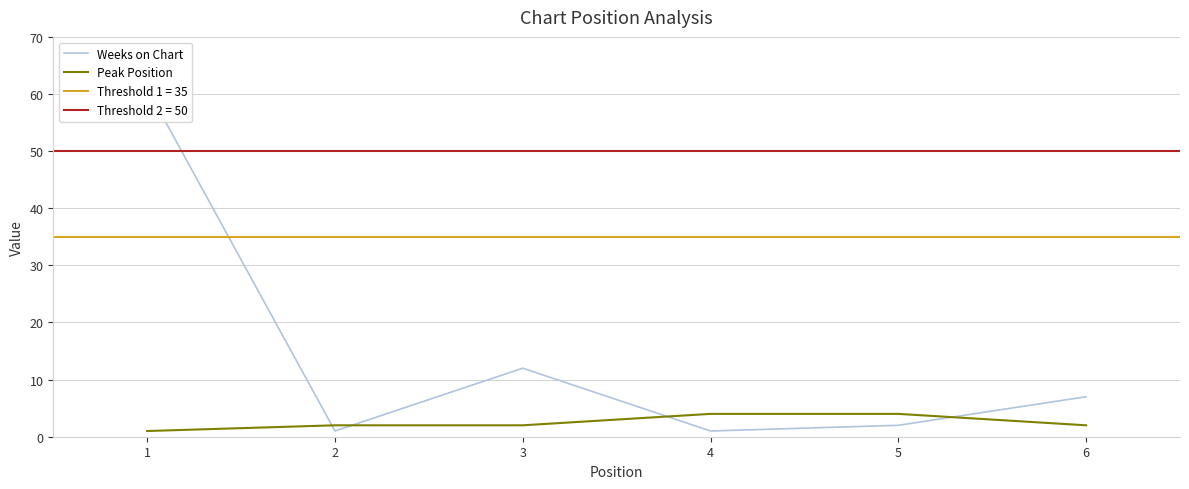

How many times do Peak Position and Weeks on Chart cross each other?

4